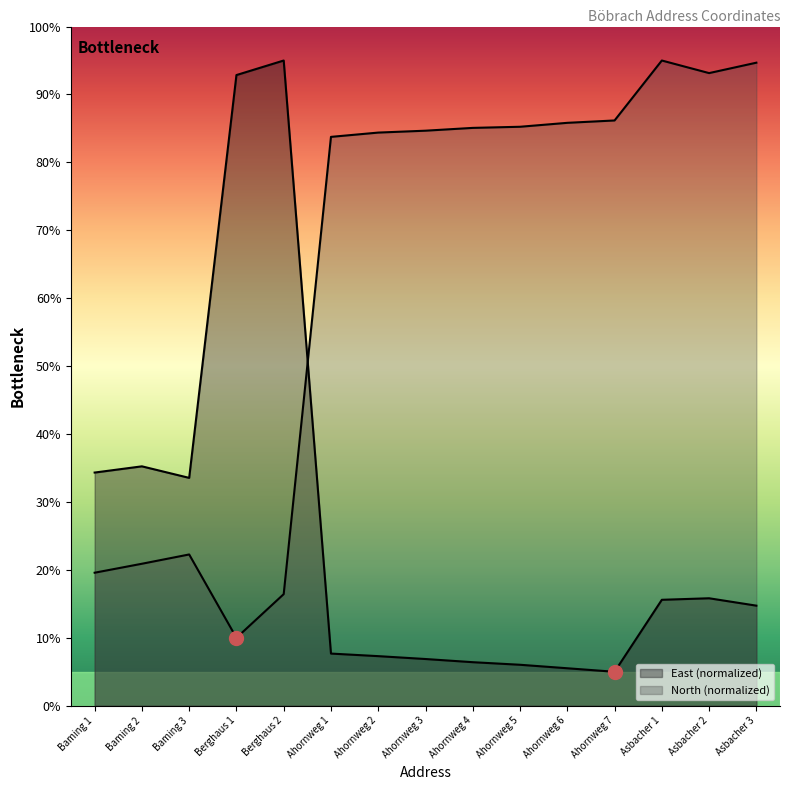

Which series has the largest total across all categories?

North